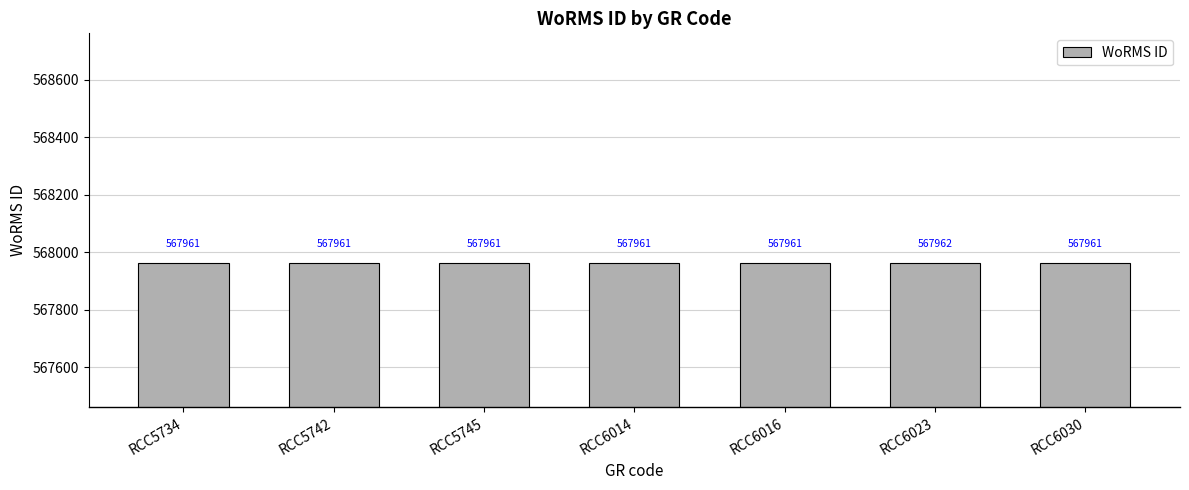

How many bars are there in total?

7